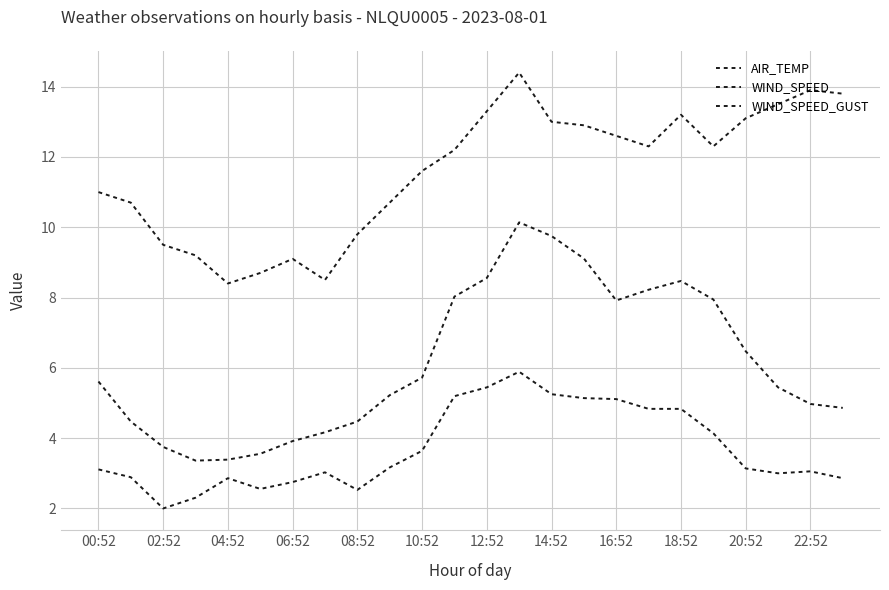

Is this an area chart (filled region under the line)?

No